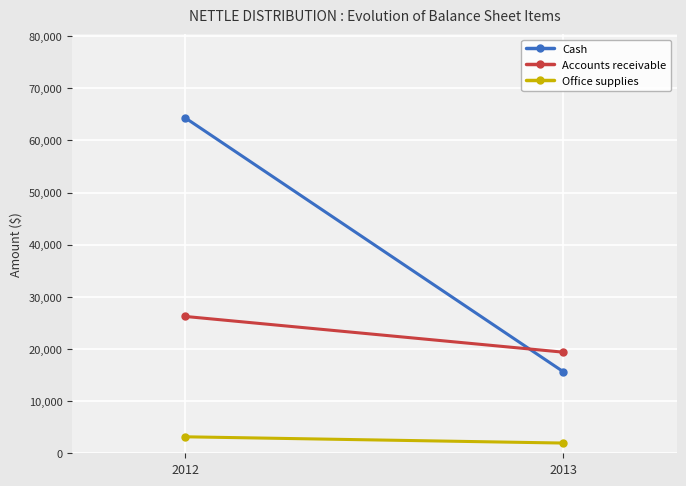

What is the maximum value shown in the chart?

64300